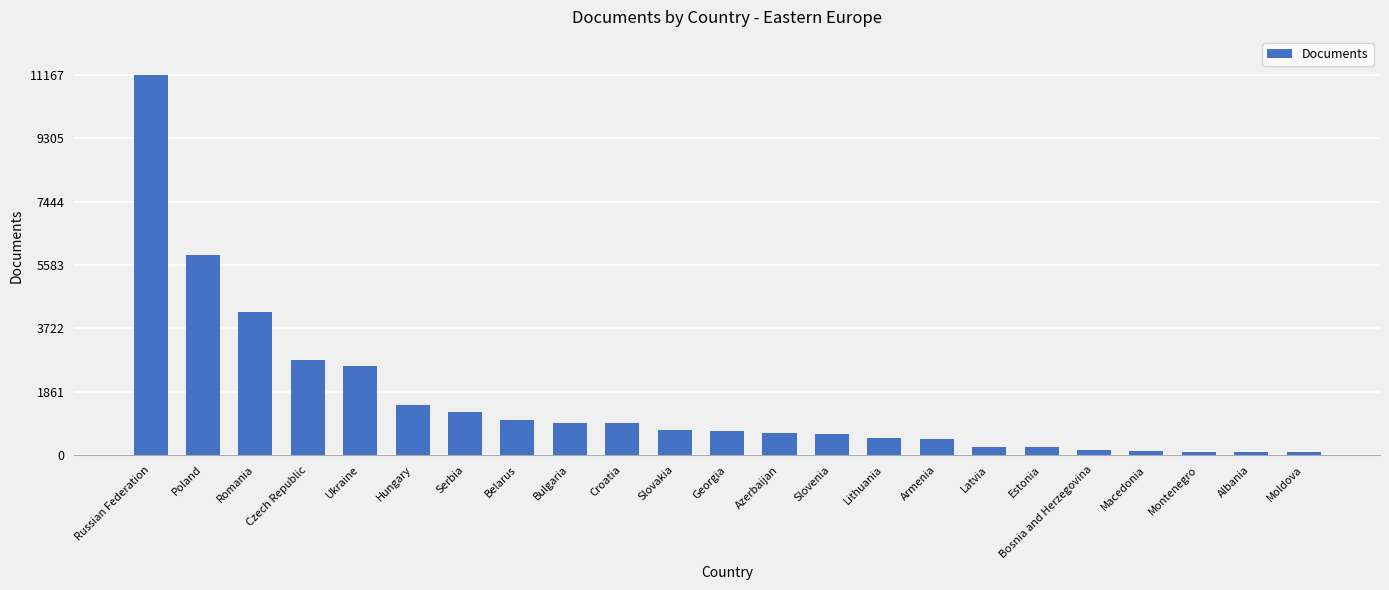

How many data points are less than 709?

11